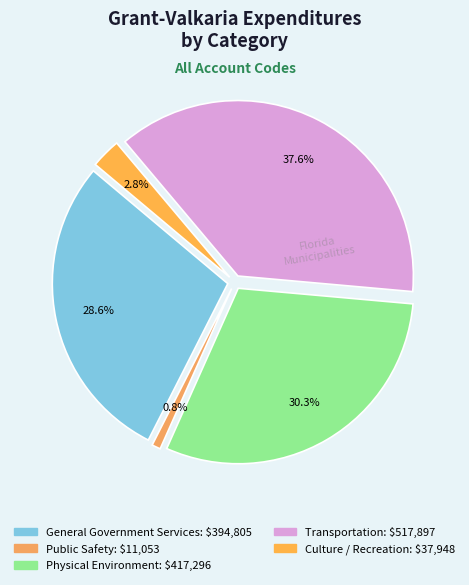

Does Transportation represent more than half of the total?

No